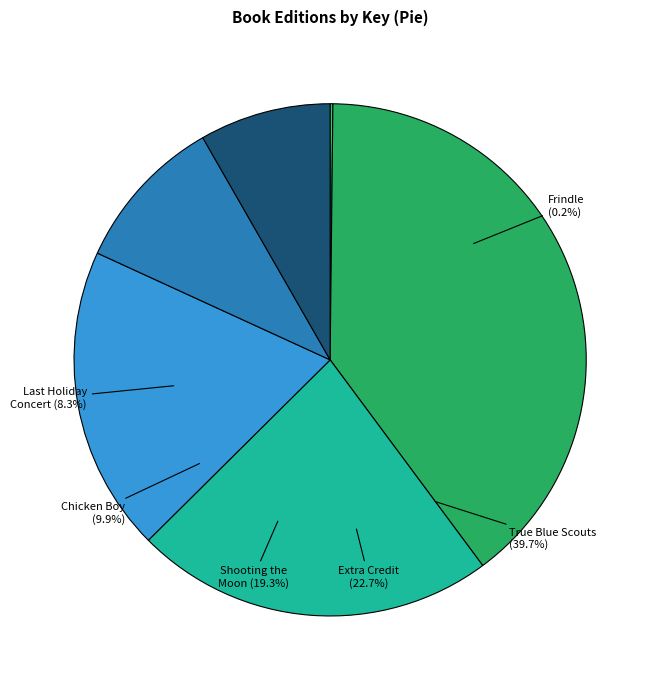

How many slices are in this pie chart?

6